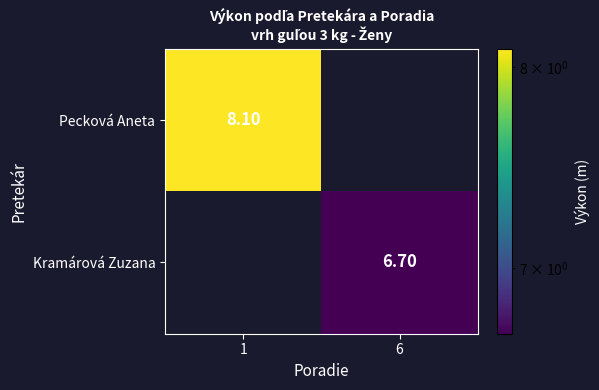

What is the sum of all Pecková Aneta values?

8.1